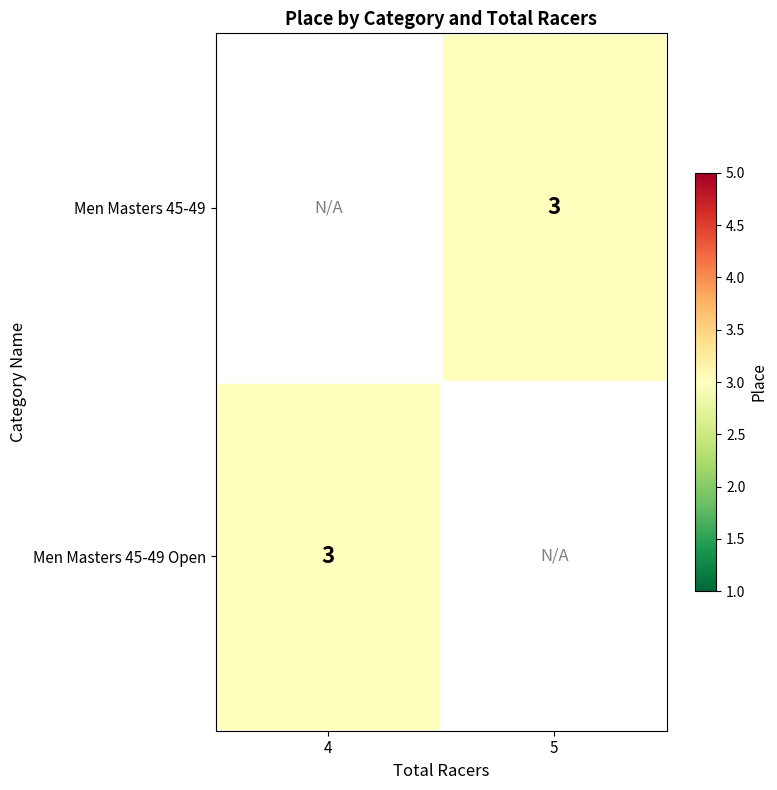

What is the lowest value of the Men Masters 45-49 Open series?

3.0